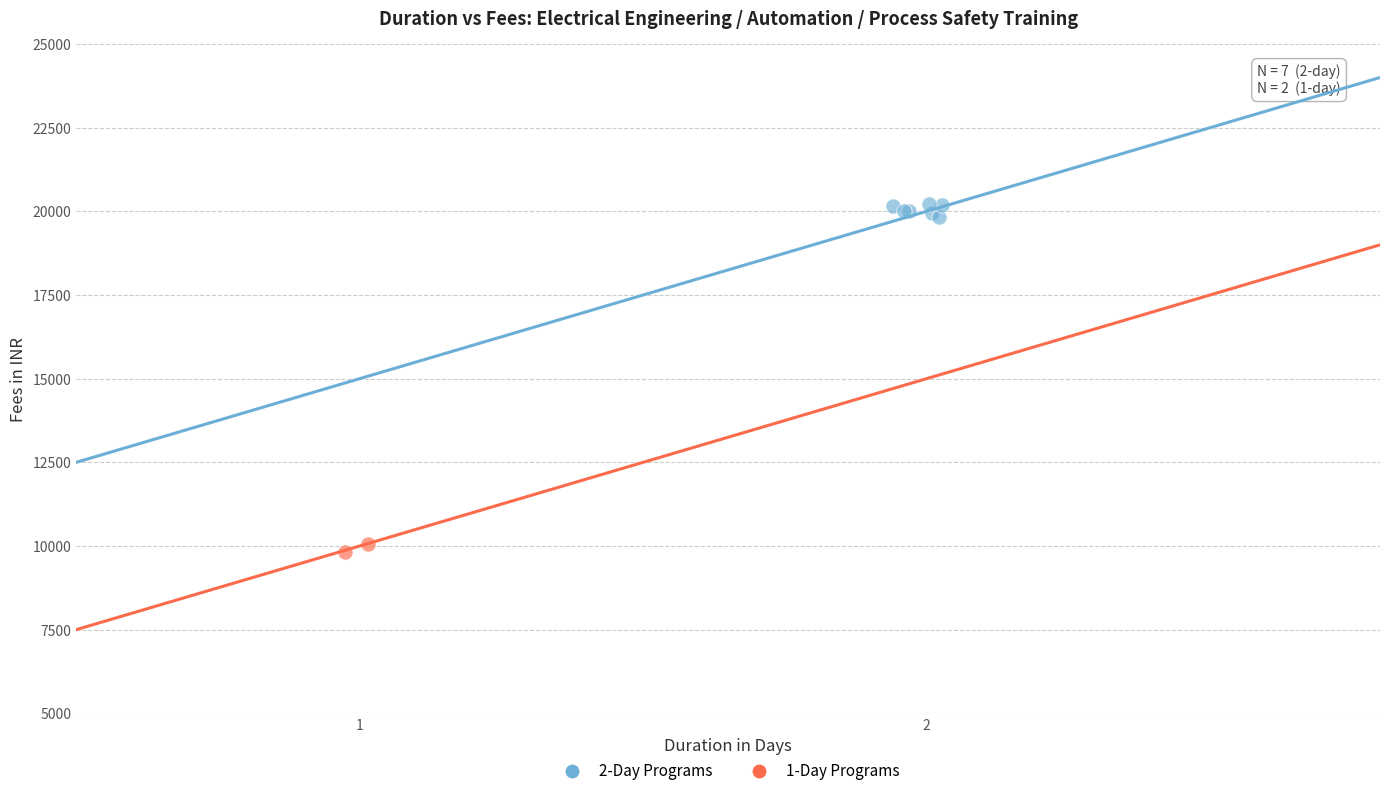

What are all the series names shown in the legend?

2-Day Programs, 1-Day Programs